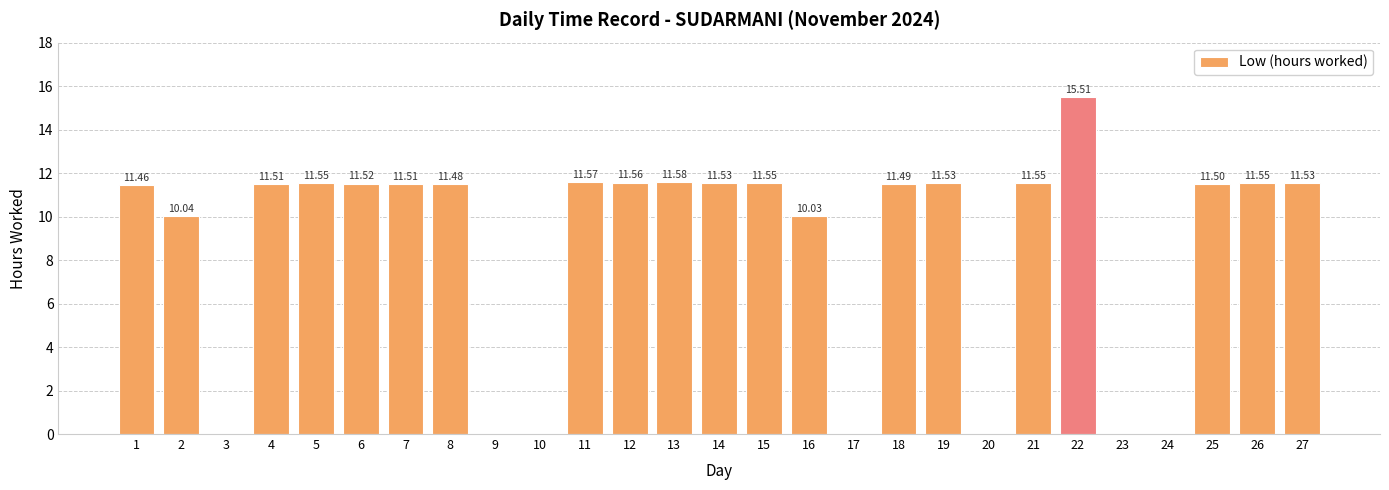

Is it true that the value at 14 is 16.1?

False